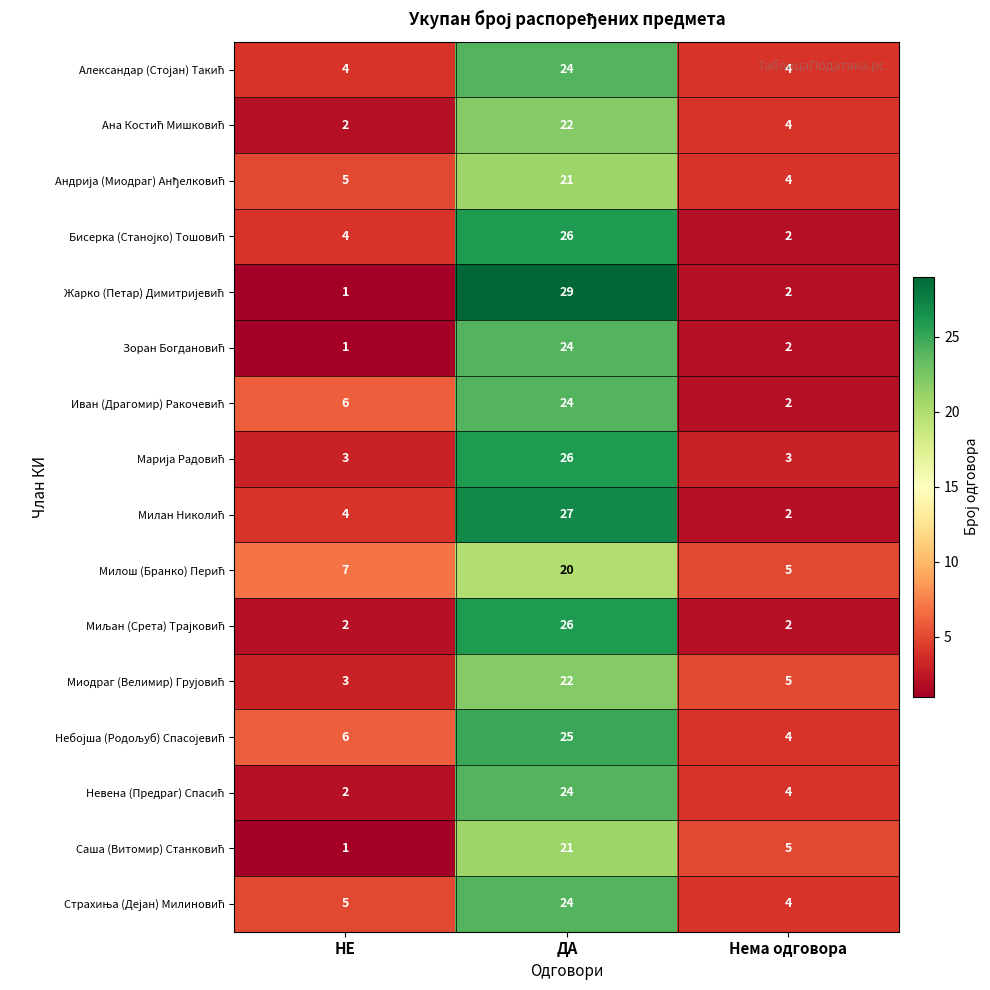

At which category is the sum across all series the highest?

ДА